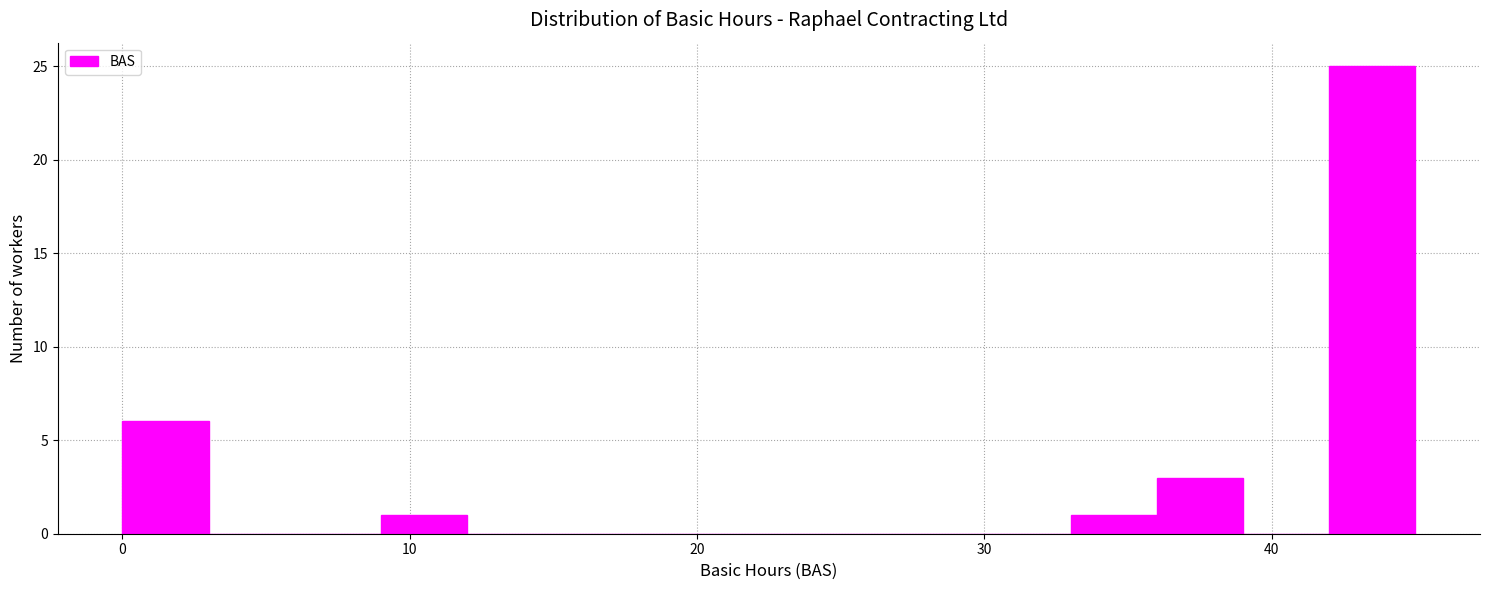

Around what value on the x-axis is the tallest bar? Give the approximate position of its centre, as read against the axis.

44